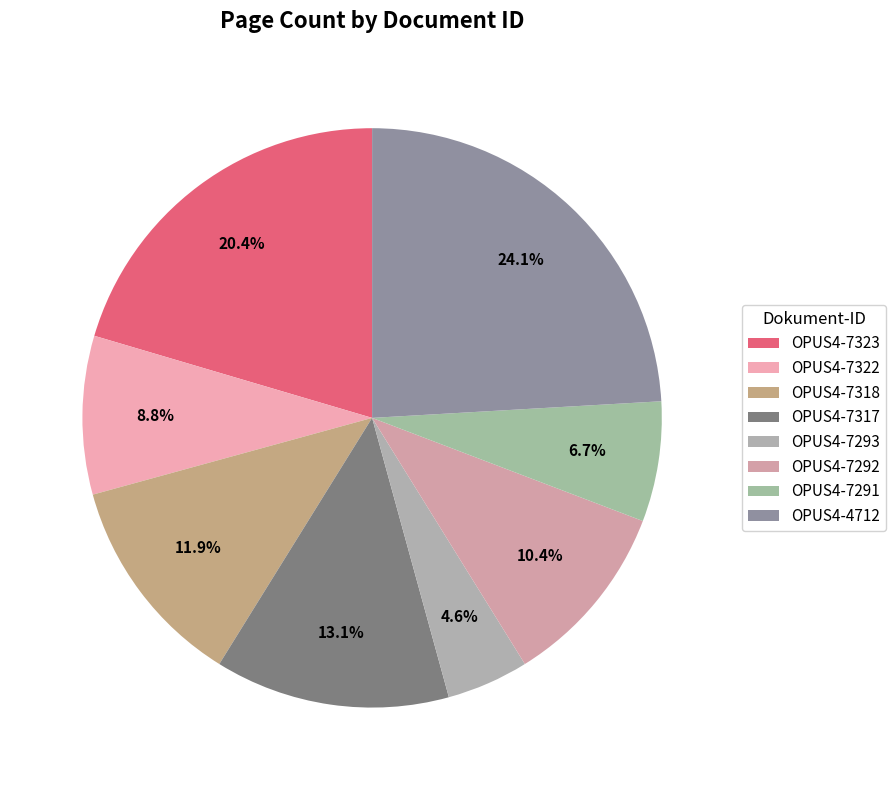

What percentage is the OPUS4-7318 slice, to the nearest percent?

12%